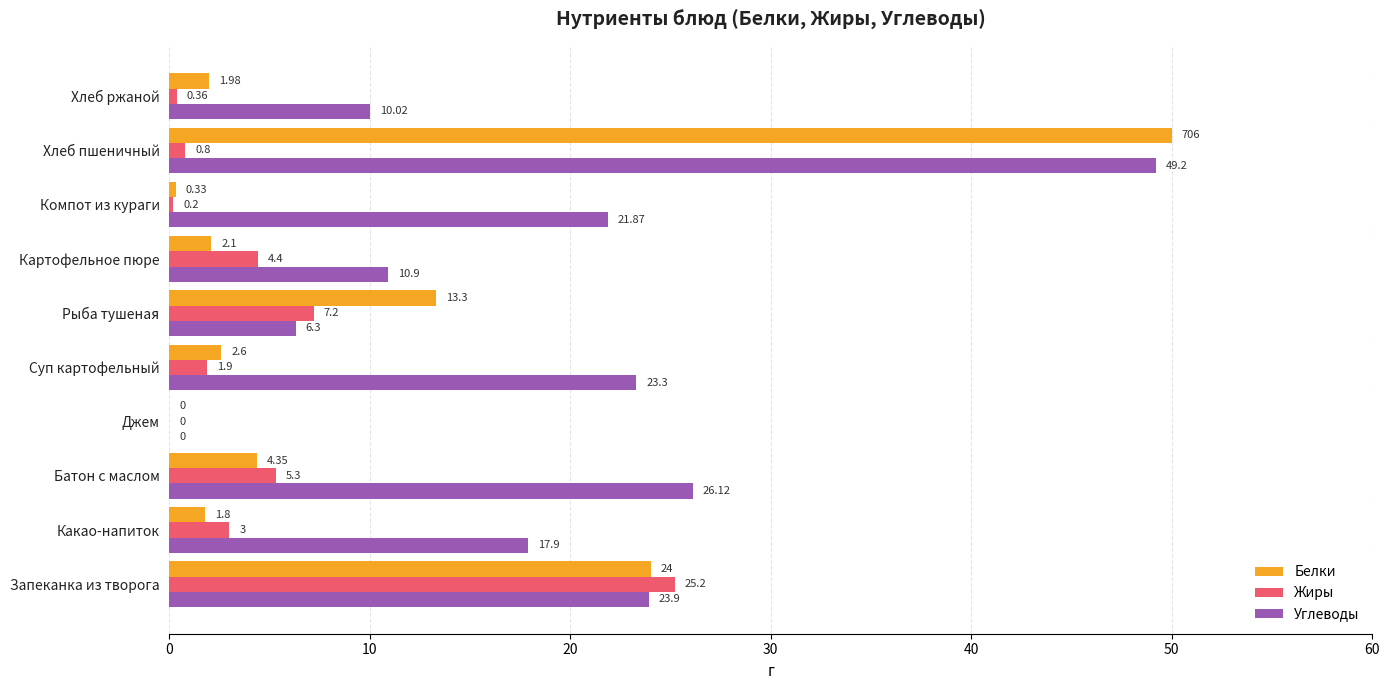

What is the total value across all series at Рыба тушеная?

26.8